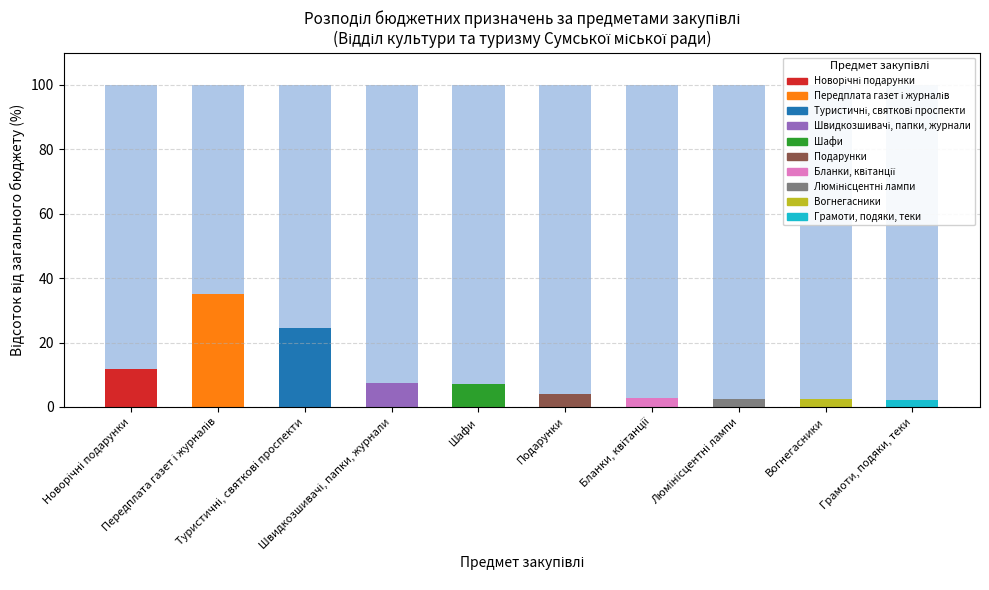

Reading right to left, extract all data points from this chart.

Бюджетне призначення (%): 2.2	2.3	2.4	2.9	4.2	7.2	7.3	24.6	35.2	11.8
Інші витрати (%): 97.8	97.7	97.6	97.1	95.8	92.8	92.7	75.4	64.8	88.2